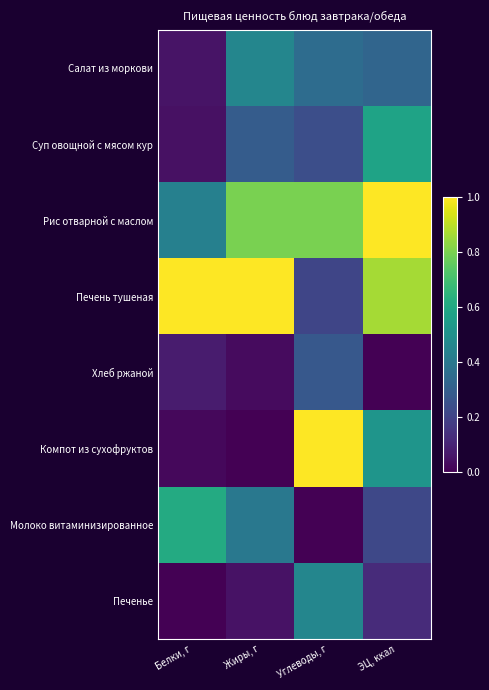

Reading left to right, what are all the values shown in this chart?

Салат из моркови: Белки, г=0.1	Жиры, г=0.5	Углеводы, г=0.4	ЭЦ, ккал=0.3
Суп овощной с мясом кур: Белки, г=0.0	Жиры, г=0.3	Углеводы, г=0.2	ЭЦ, ккал=0.6
Рис отварной с маслом: Белки, г=0.4	Жиры, г=0.8	Углеводы, г=0.8	ЭЦ, ккал=1.0
Печень тушеная: Белки, г=1.0	Жиры, г=1.0	Углеводы, г=0.2	ЭЦ, ккал=0.9
Хлеб ржаной: Белки, г=0.1	Жиры, г=0.0	Углеводы, г=0.3	ЭЦ, ккал=0.0
Компот из сухофруктов: Белки, г=0.0	Жиры, г=0.0	Углеводы, г=1.0	ЭЦ, ккал=0.5
Молоко витаминизированное: Белки, г=0.6	Жиры, г=0.4	Углеводы, г=0.0	ЭЦ, ккал=0.2
Печенье: Белки, г=0.0	Жиры, г=0.0	Углеводы, г=0.5	ЭЦ, ккал=0.1